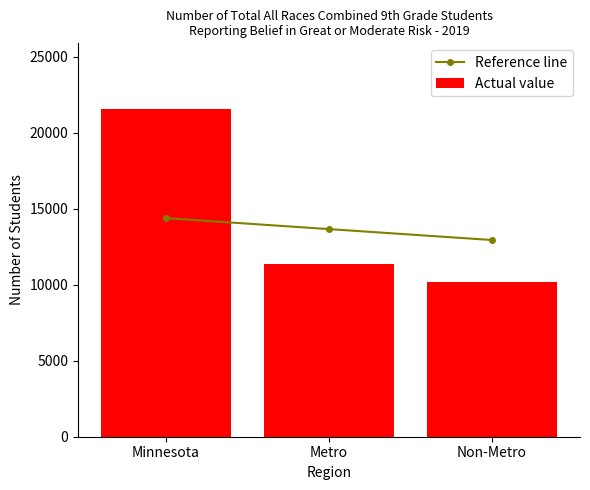

What is the minimum value for Actual value?

10202